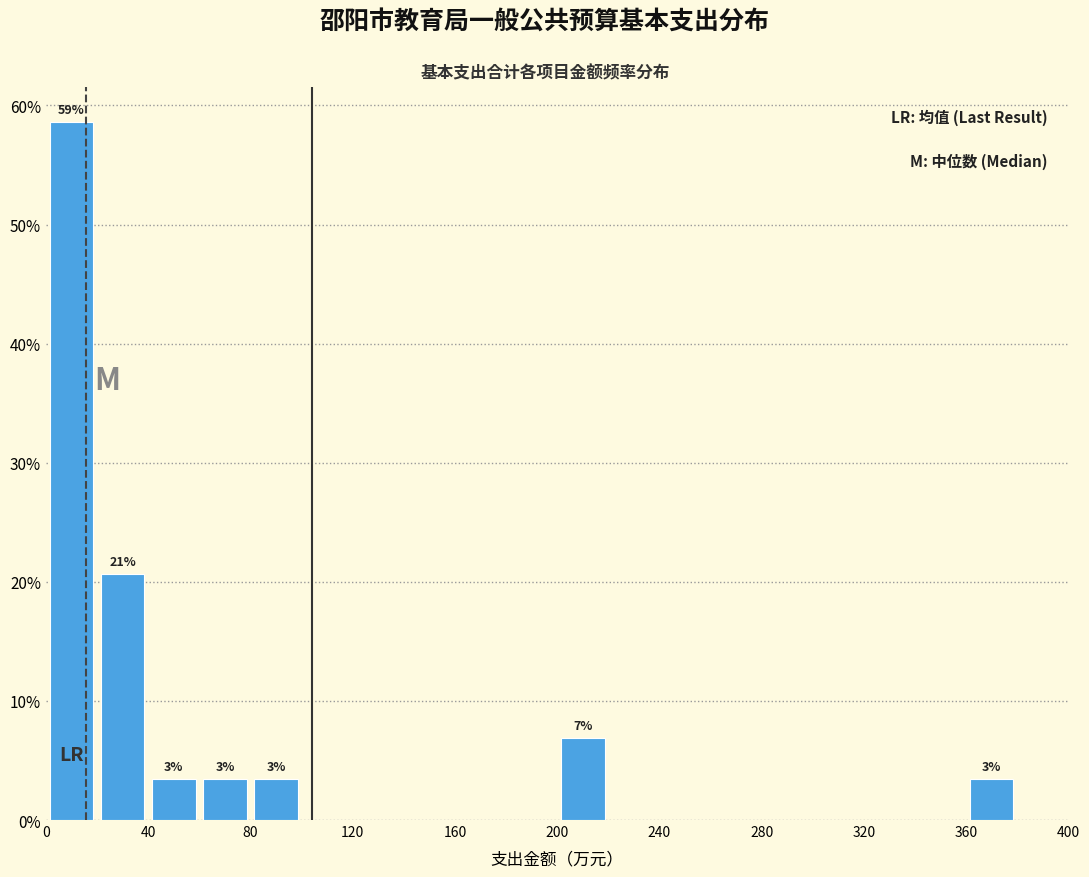

Which range on the x-axis has the tallest bar?

0 to 20